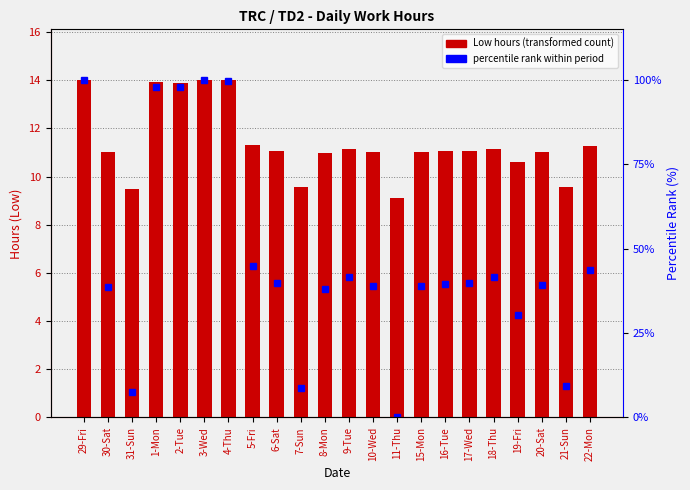

What is the value of the Low bar at the 18th from the left?

11.2